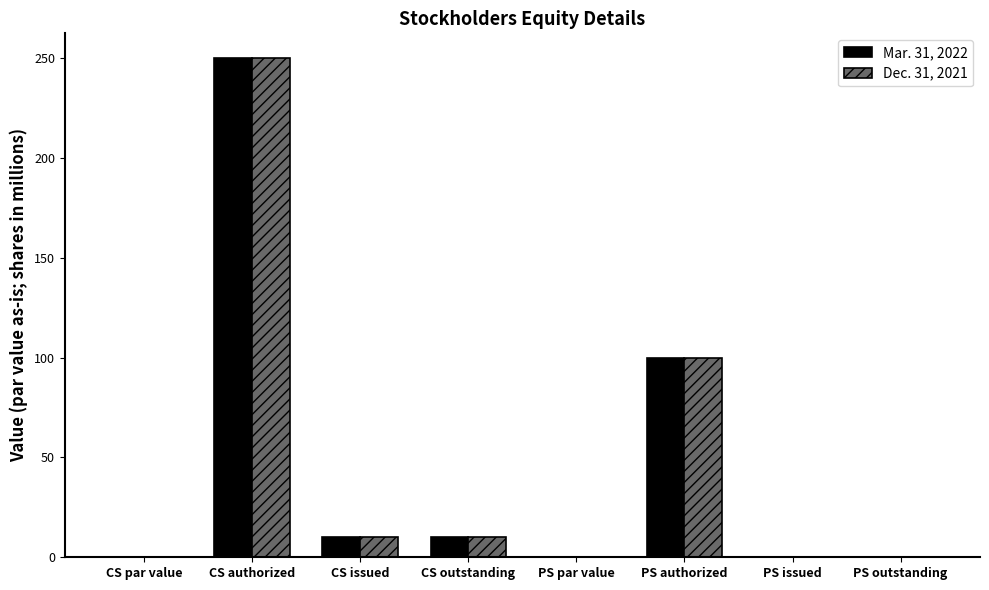

The value of Dec. 31, 2021 at CS outstanding is 10.0. True or false?

True